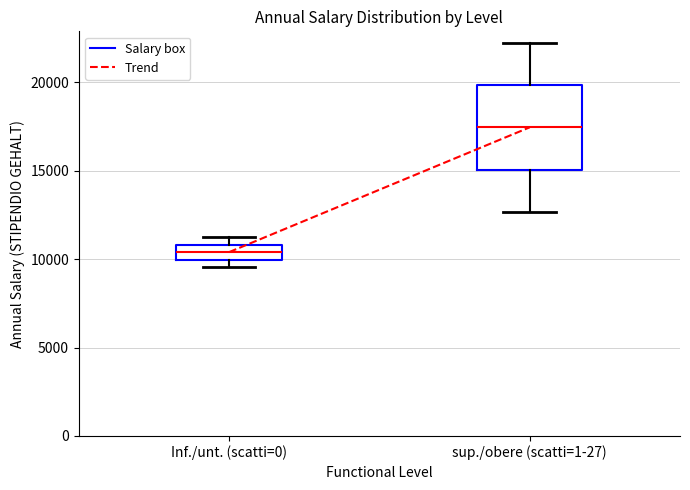

Which box has the highest median line?

sup./obere (scatti=1-27)